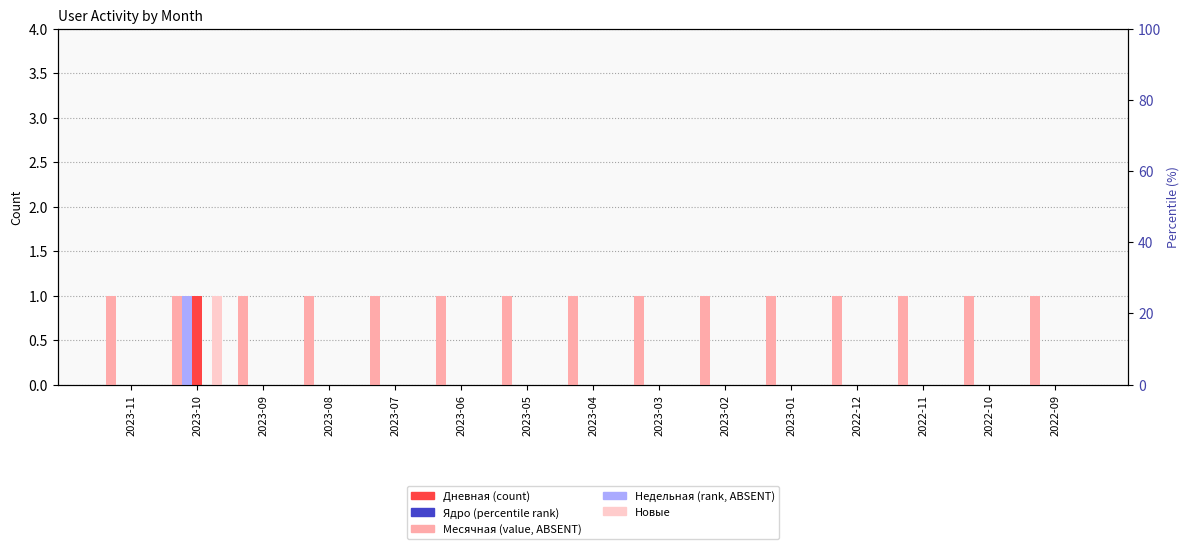

Is the value of Дневная at 2022-12 greater than the value of Новые at 2022-12?

No